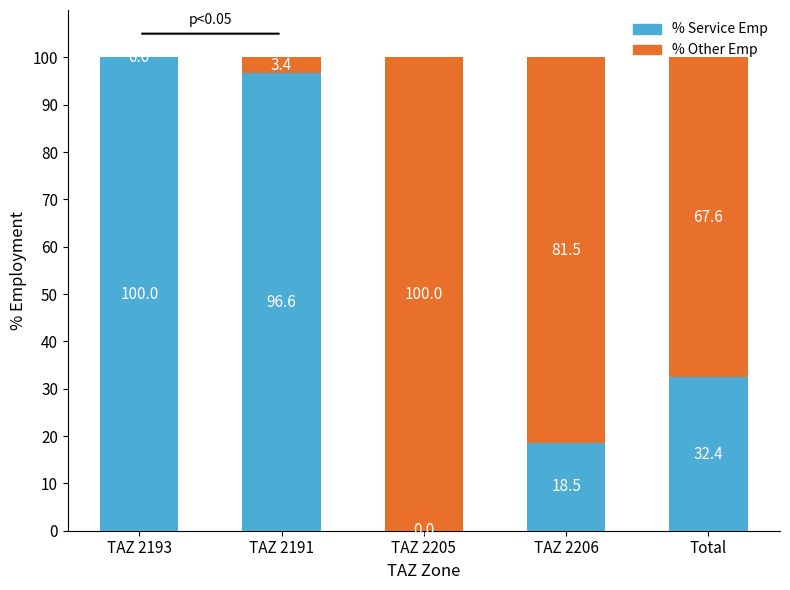

What is the total value across all series at TAZ 2191?

100.0